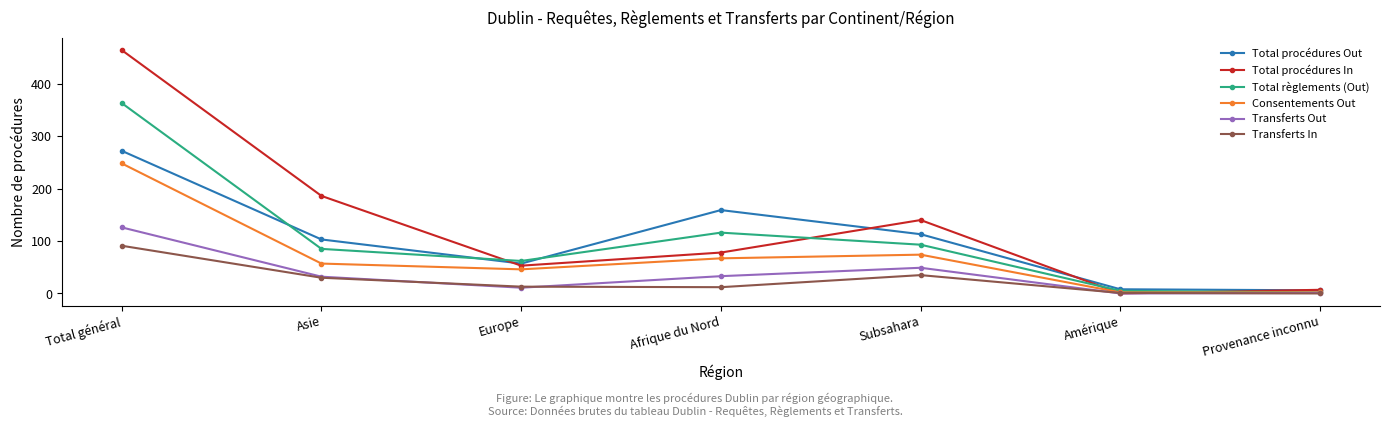

What is the spread (max minus min) of values at Europe?

51